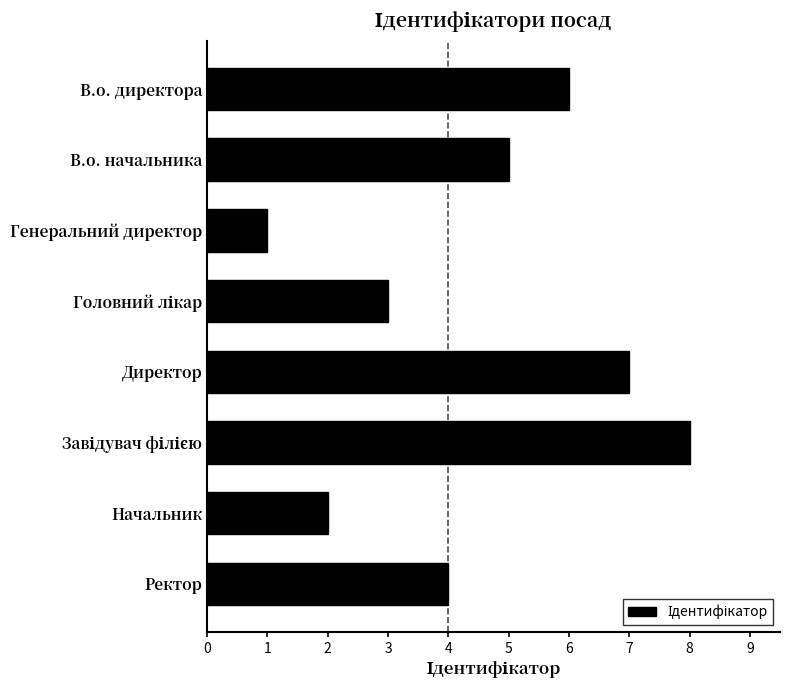

Which label corresponds to the smallest value in the chart?

Генеральний директор